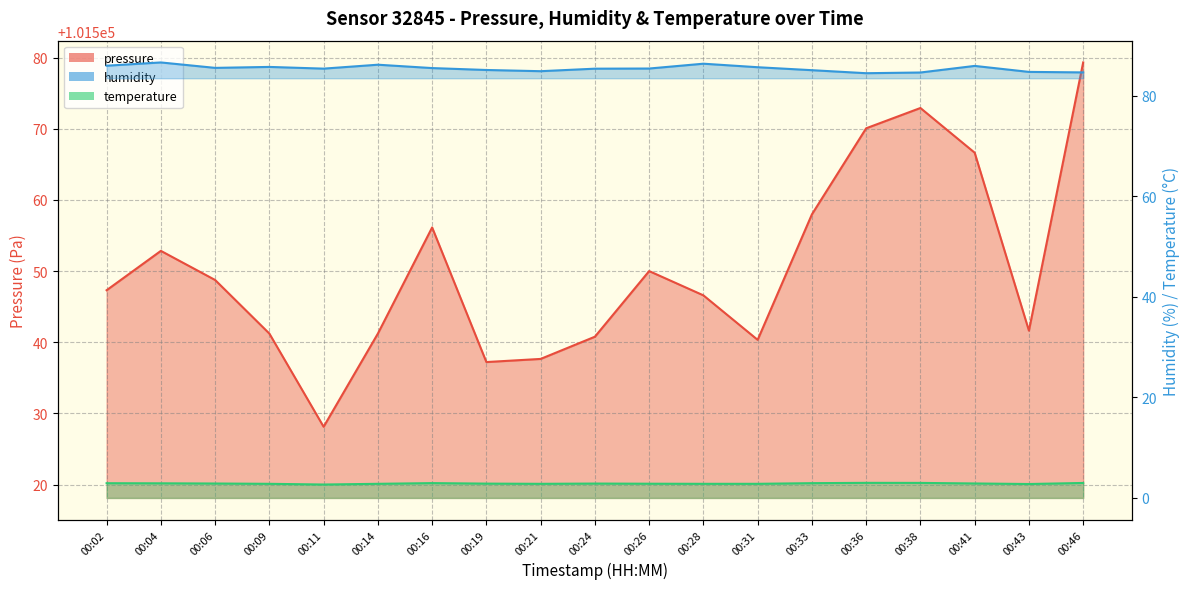

At which label does pressure reach its minimum?

00:11